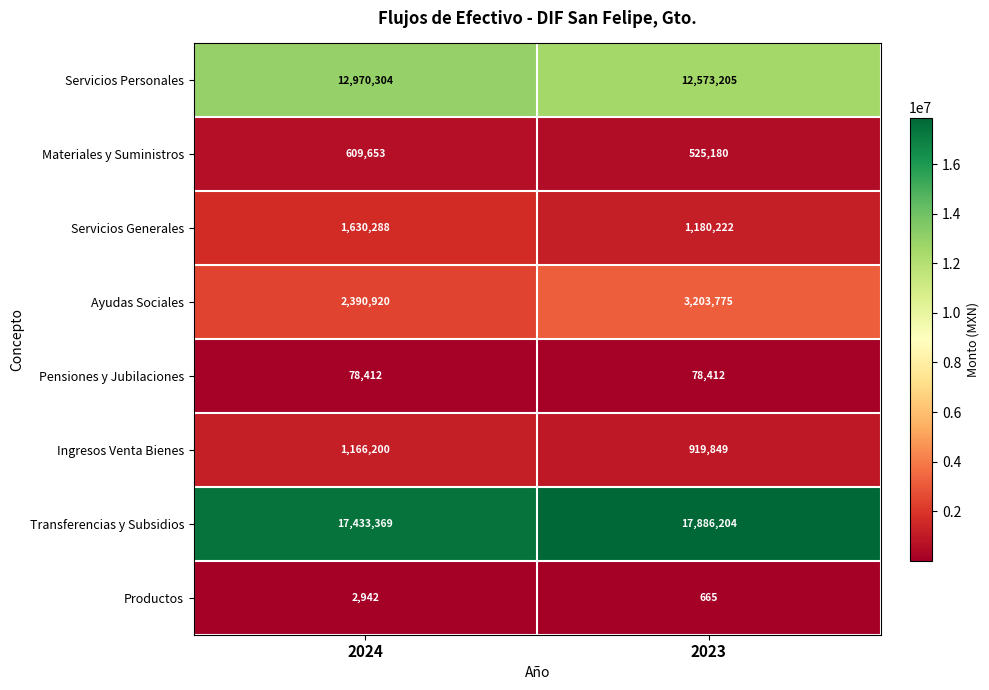

Which series has the largest range (max minus min)?

Ayudas Sociales